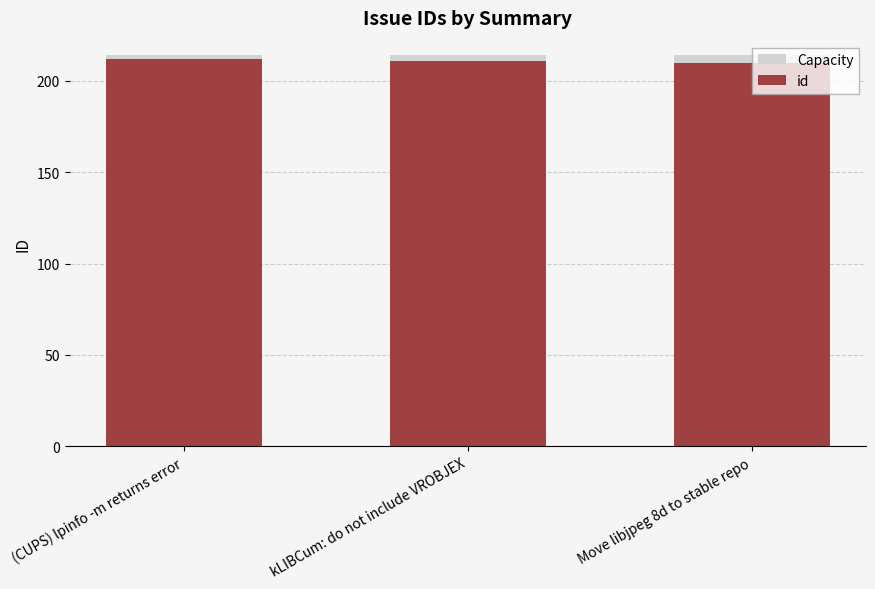

Between Move libjpeg 8d to stable repo and (CUPS) lpinfo -m returns error, which is larger?

Move libjpeg 8d to stable repo